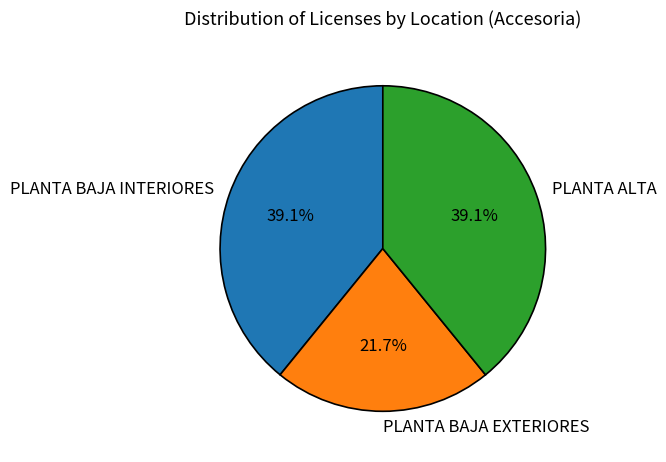

What is the smallest slice in the pie chart?

PLANTA BAJA EXTERIORES